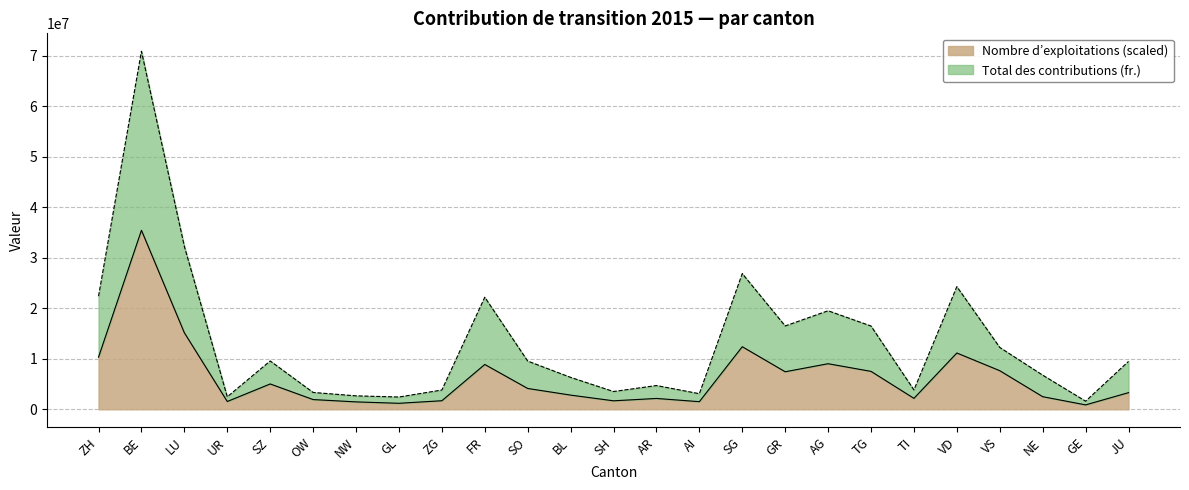

Rank the categories by Nombre d’exploitations value from highest to lowest.

BE, LU, SG, VD, ZH, AG, FR, VS, TG, GR, SZ, SO, JU, BL, NE, TI, AR, OW, ZG, SH, UR, AI, NW, GL, GE